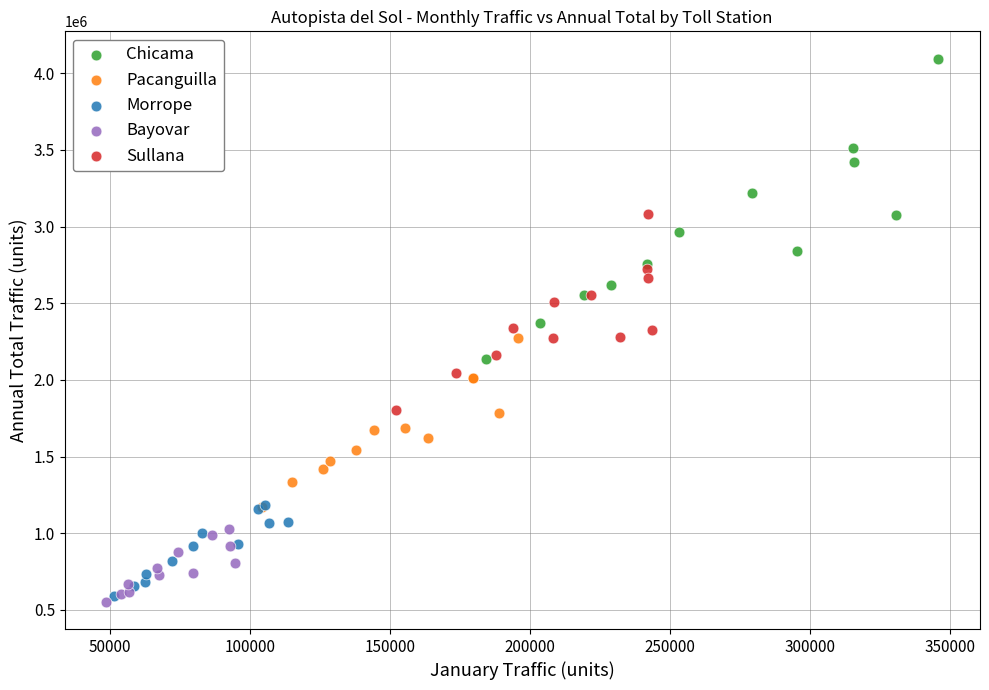

What are all the series names shown in the legend?

Chicama, Pacanguilla, Morrope, Bayovar, Sullana